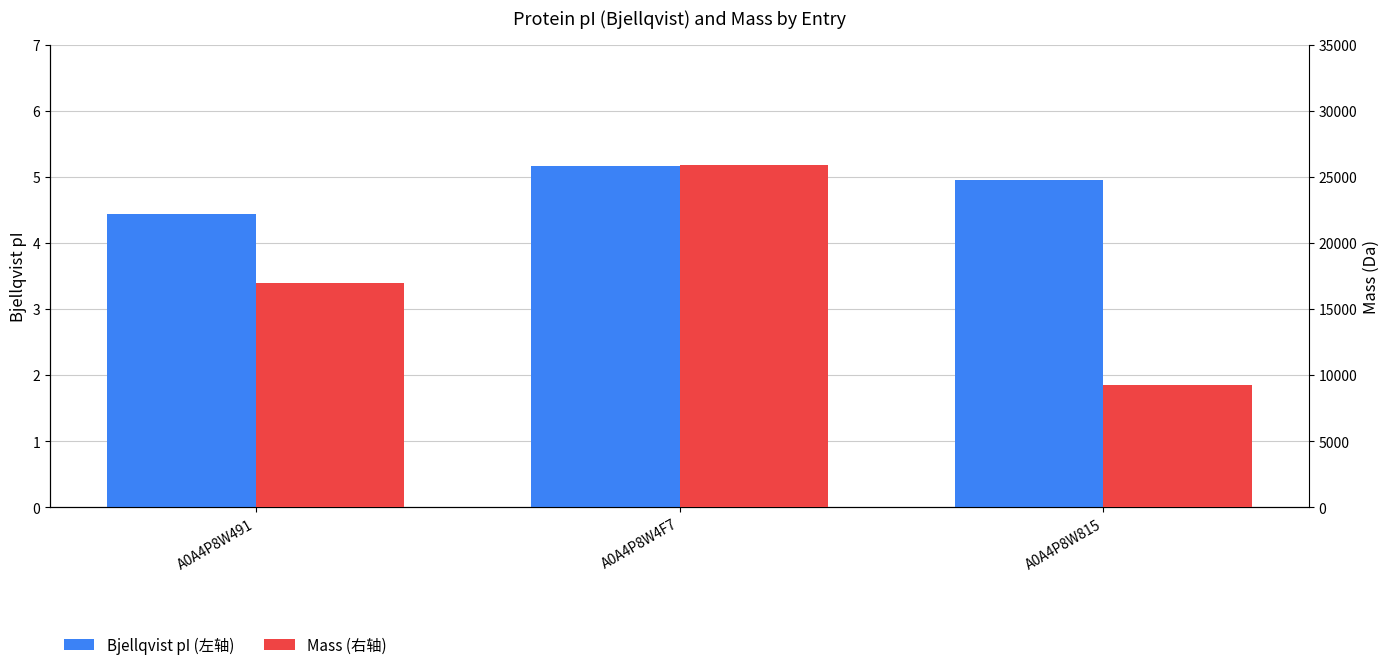

What is the lowest value of the Mass (右轴) series?

9246.5